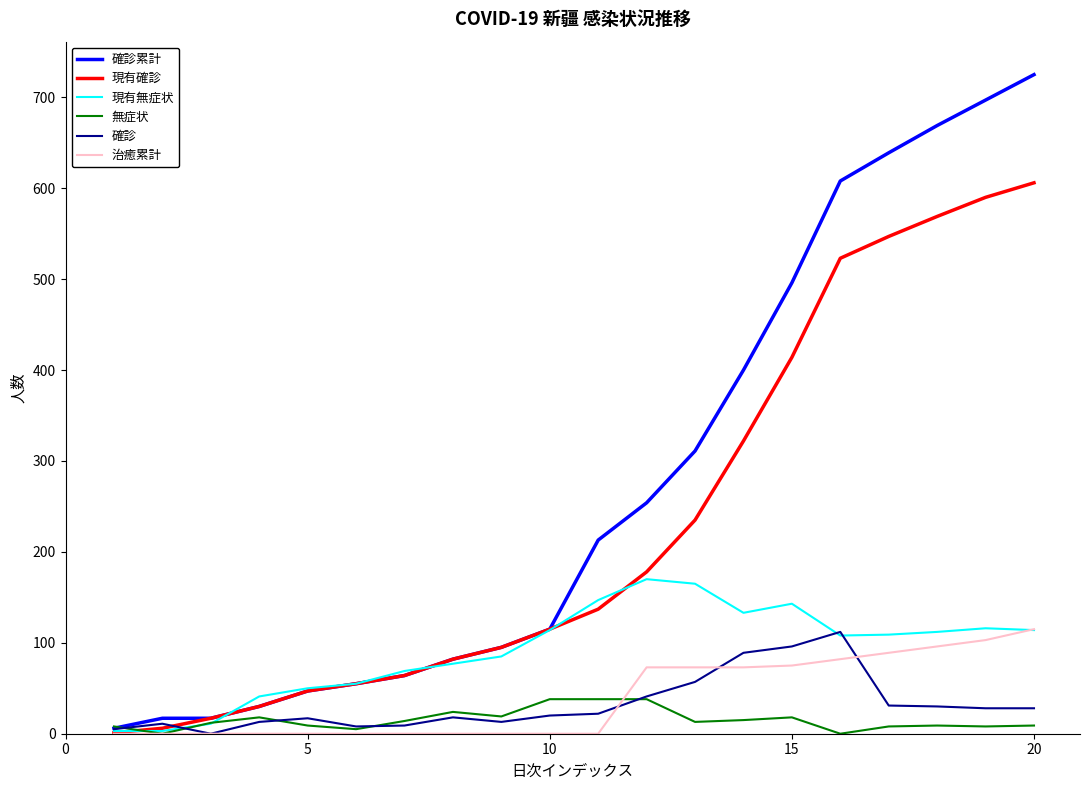

Does the chart display data point markers on the line(s)?

No